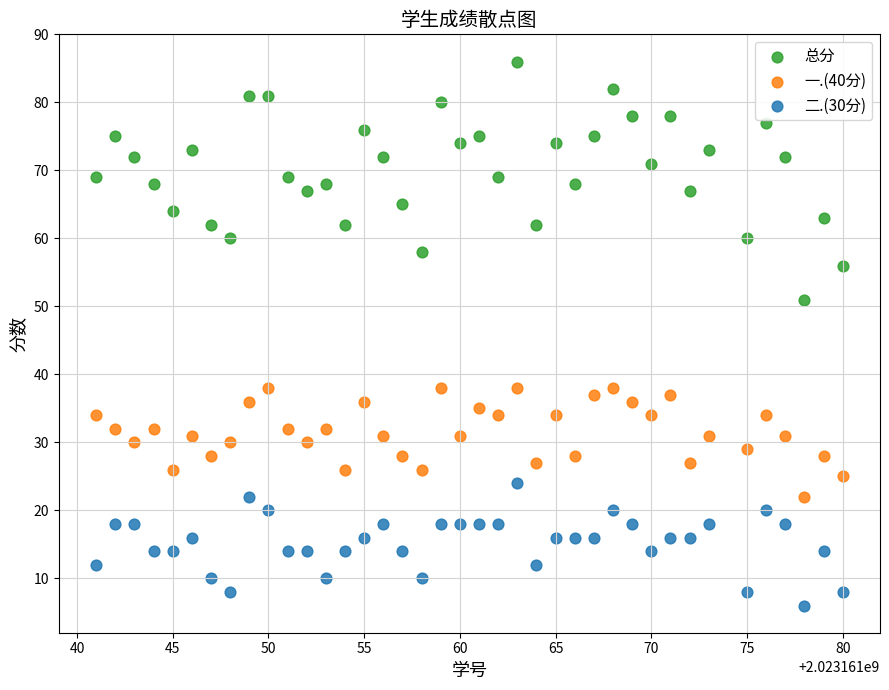

What is the X range (max minus min) for the scatter plot?

39